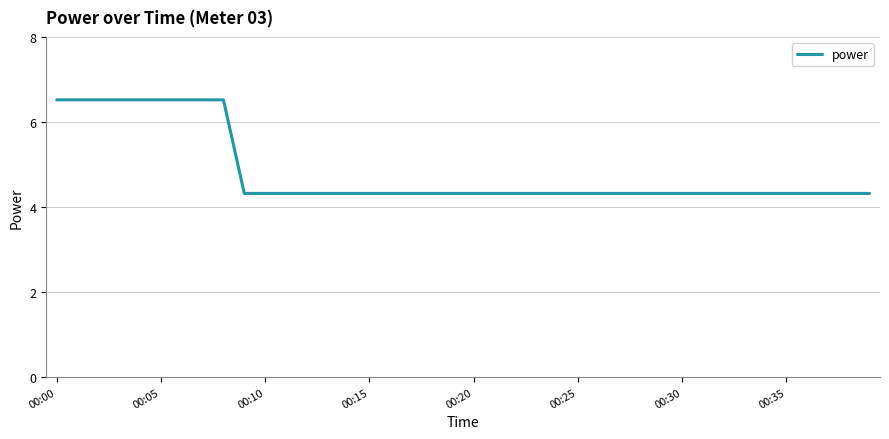

What is the maximum value shown in the chart?

6.5